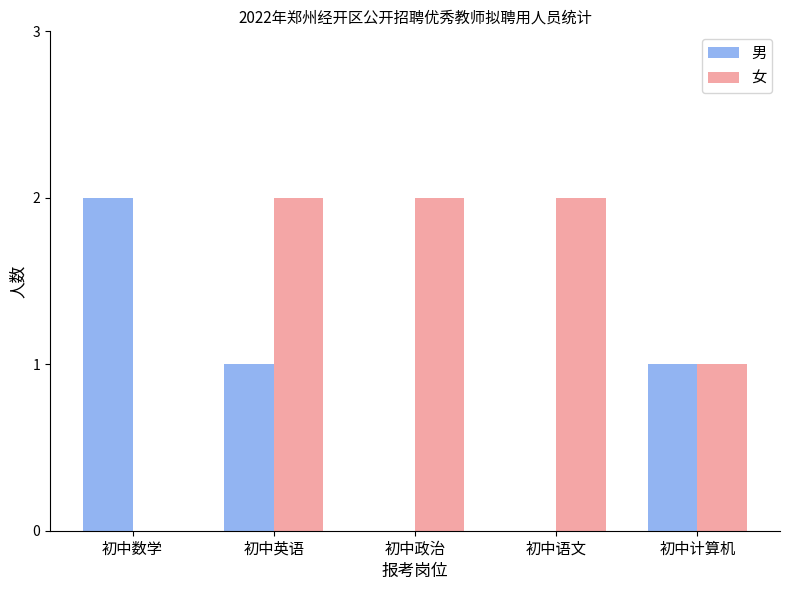

What is the sum of all 男 values?

4